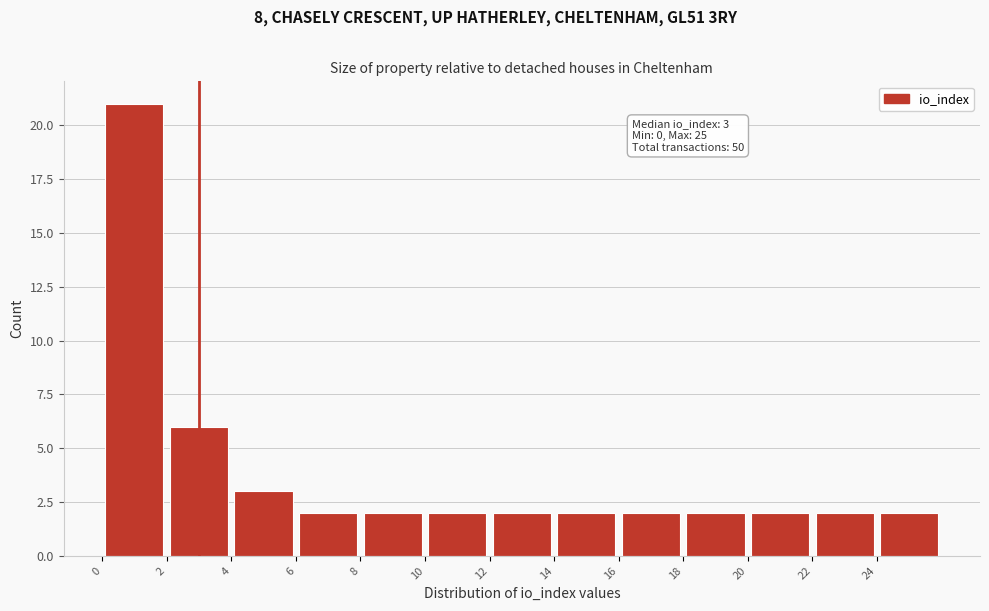

Over which range of the x-axis is the bar tallest?

0 to 2